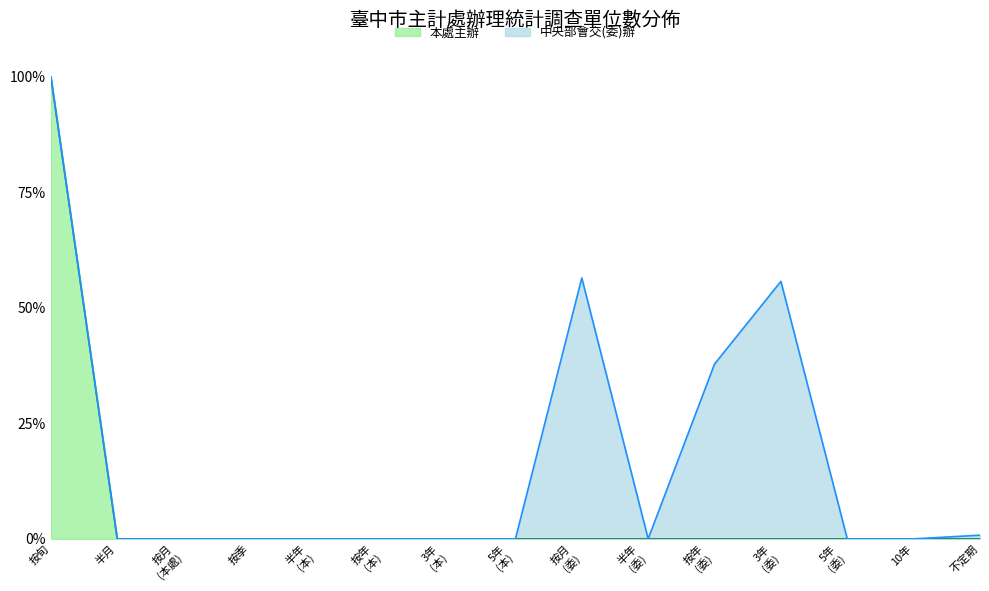

What is the label of the 8th point from the left?

5年 (本)